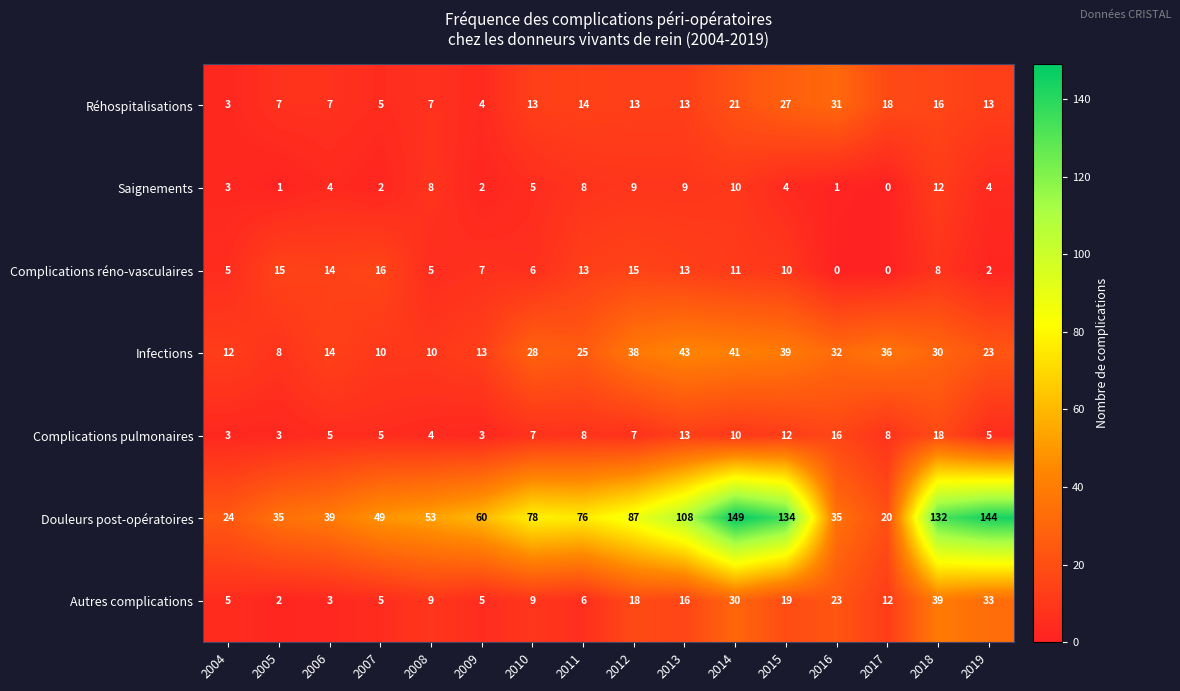

The Saignements series shows 2 at 2007. True or false?

True